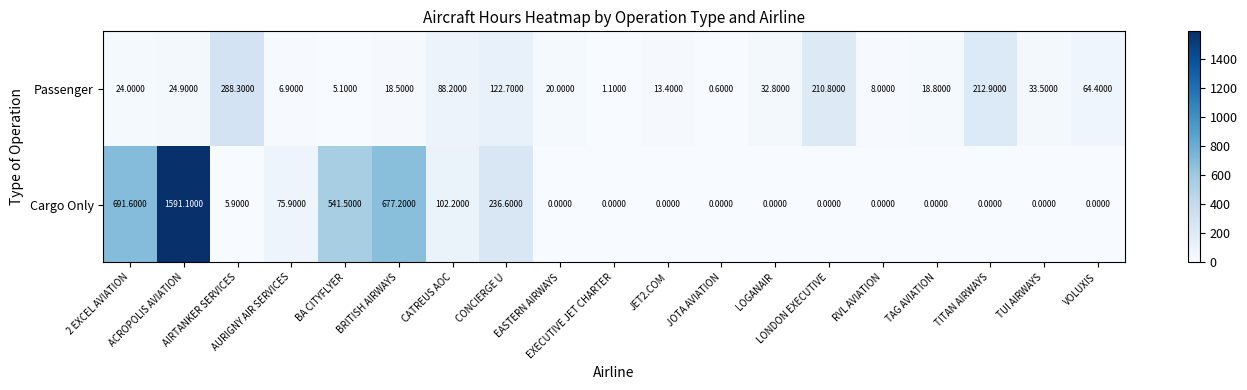

How many distinct data groups are displayed?

2